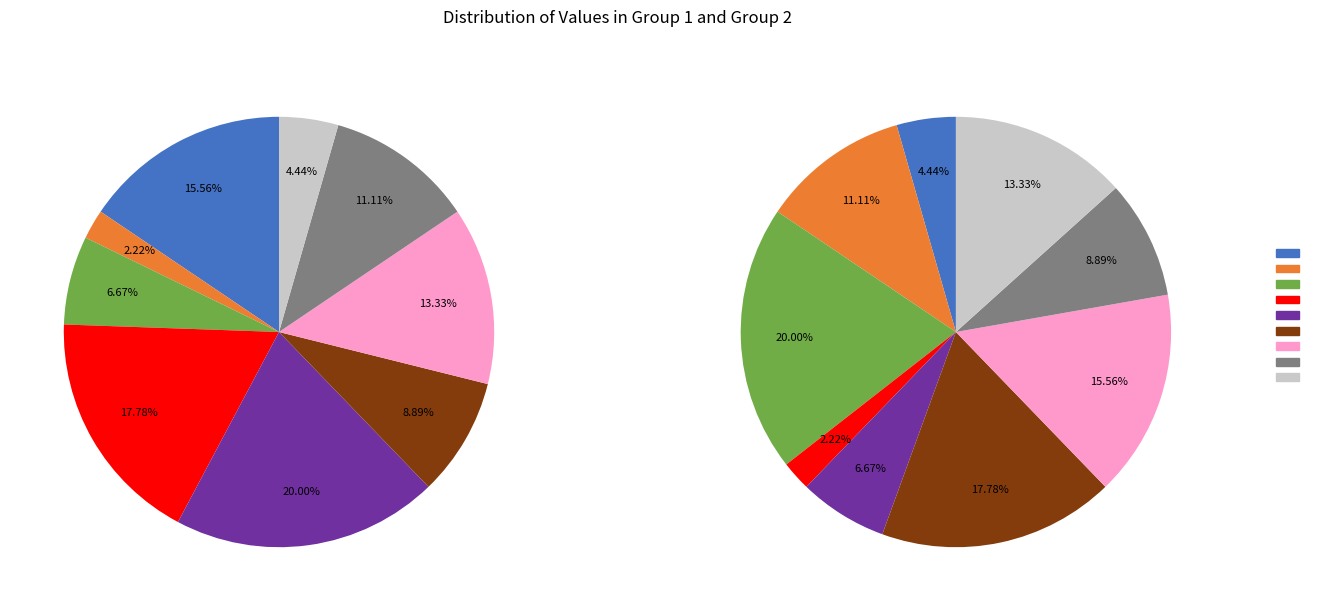

What percentage is the 4 slice, to the nearest percent?

18%